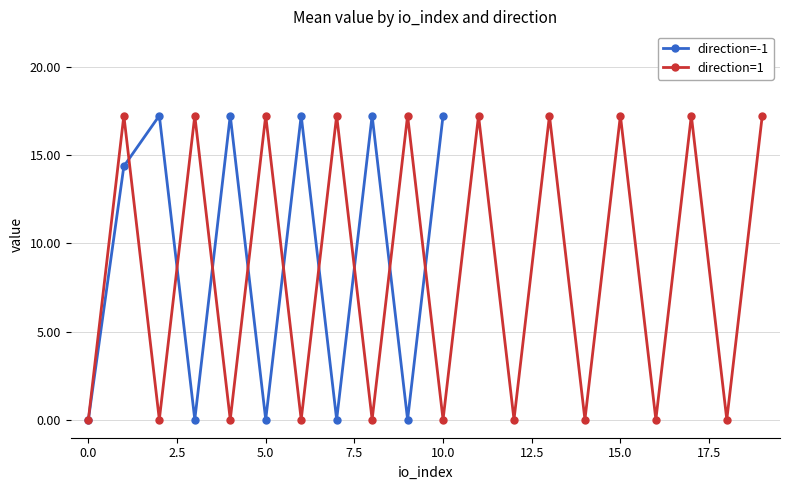

After their last crossing, which series has the higher values: direction=1 or direction=-1?

direction=-1